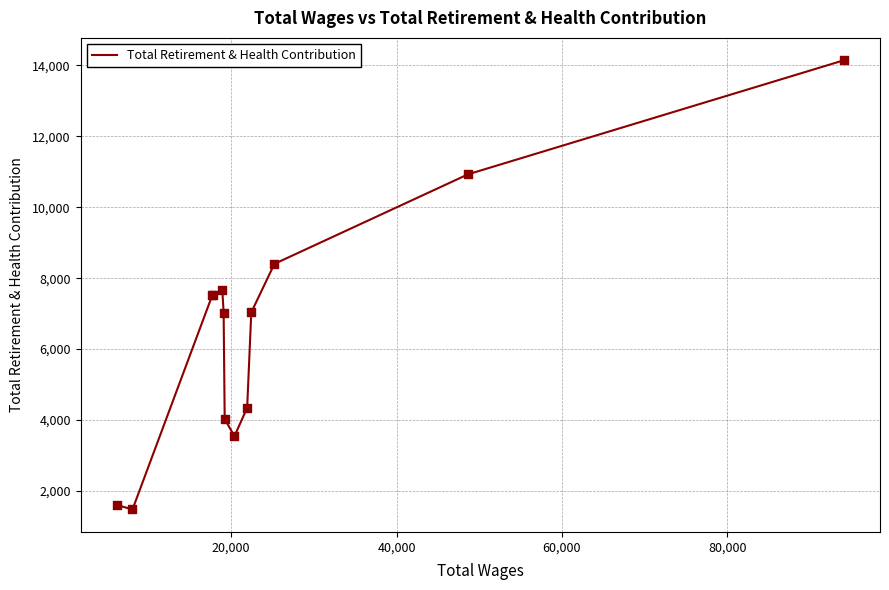

What is the greatest value displayed?

14144